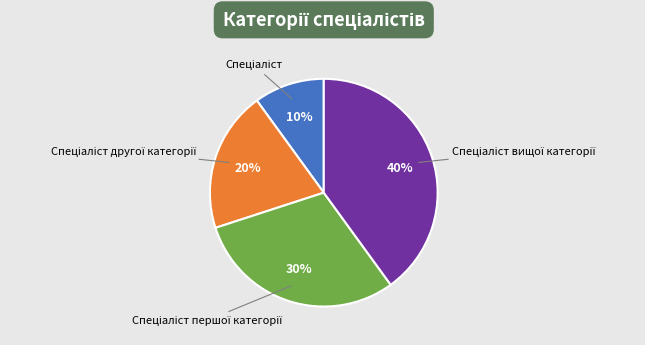

To the nearest percent, what is the average slice percentage?

25%